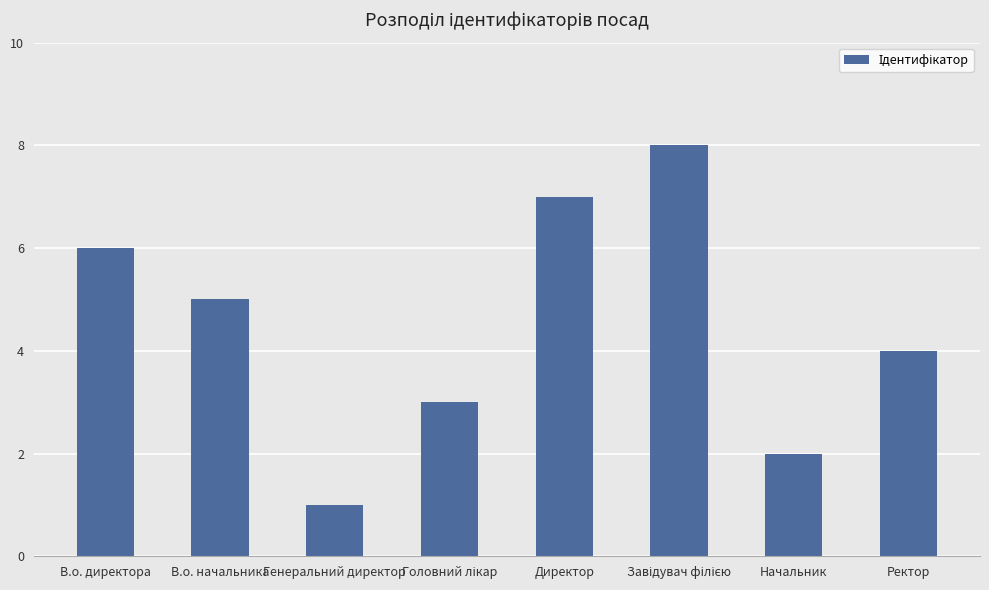

Reading left to right, what are all the values shown in this chart?

6	5	1	3	7	8	2	4